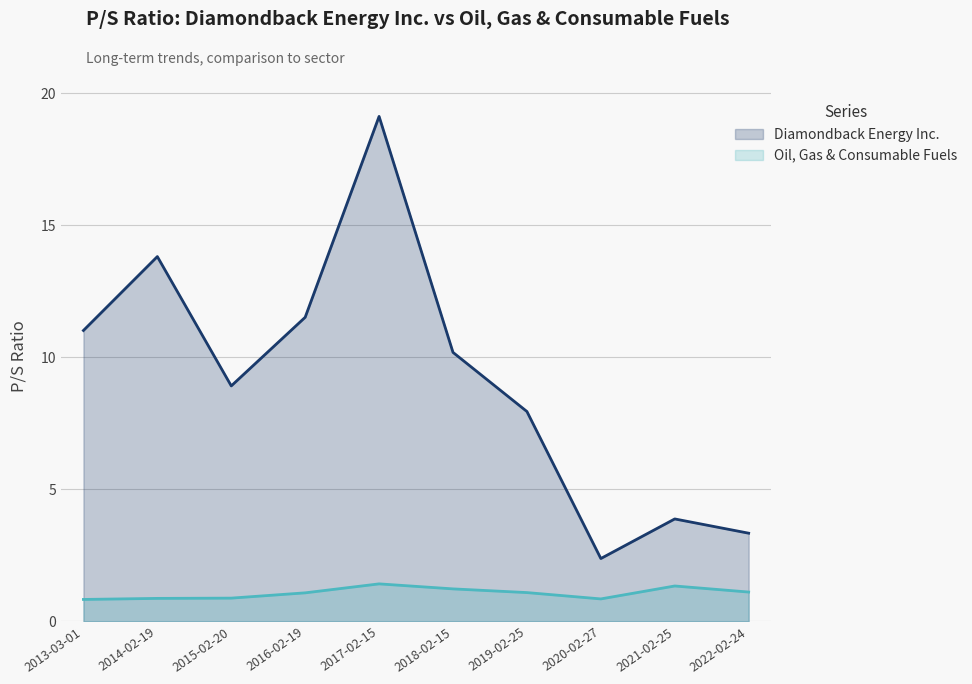

At which label does Diamondback Energy Inc. first exceed 10?

2013-03-01